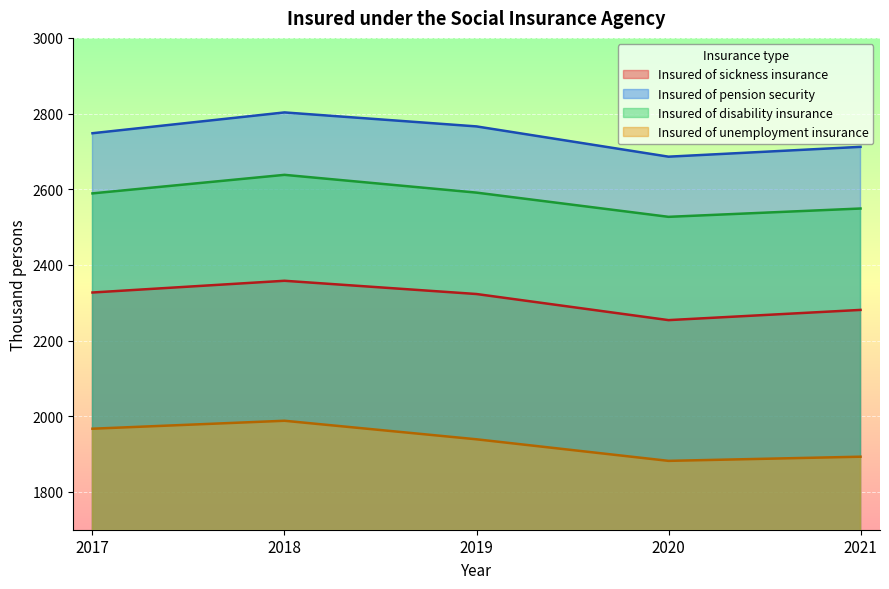

Reading left to right, transcribe all the data shown in this chart.

Insured of sickness insurance: 2327	2358	2323	2254	2281
Insured of pension security: 2748	2803	2766	2686	2712
Insured of disability insurance: 2589	2638	2591	2527	2549
Insured of unemployment insurance: 1967	1988	1939	1882	1893